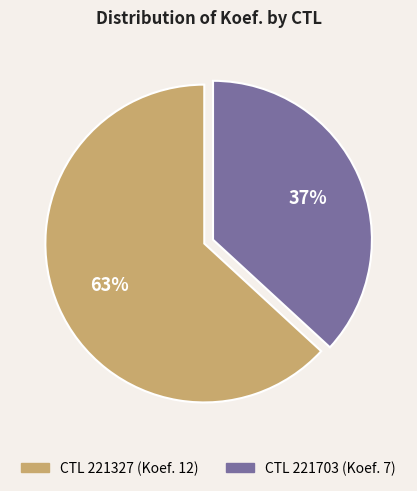

Is there any slice that represents more than half of the pie?

Yes